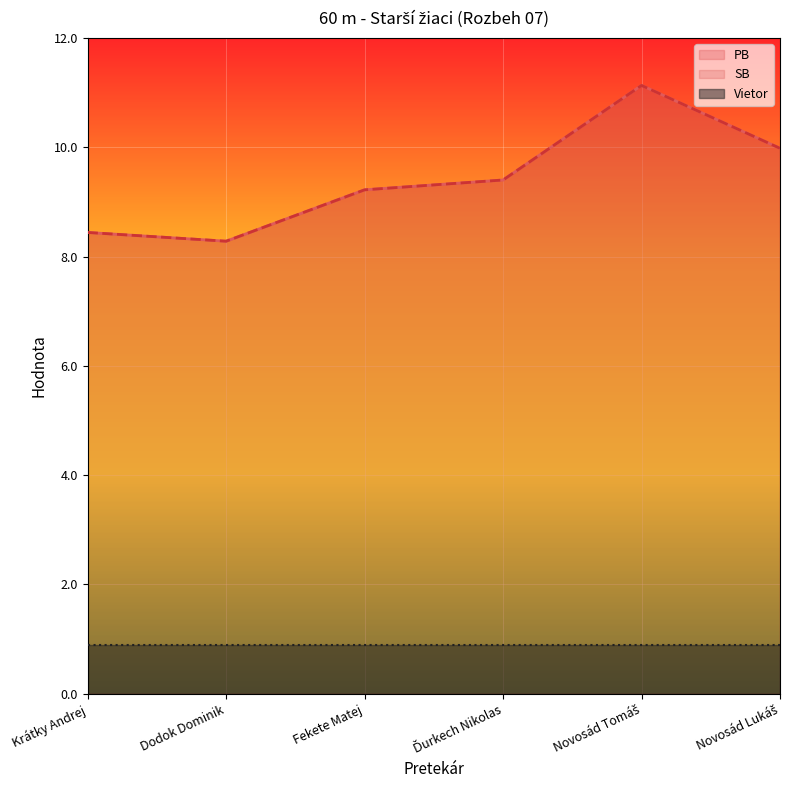

The value of PB at Krátky Andrej is 8.4. True or false?

True